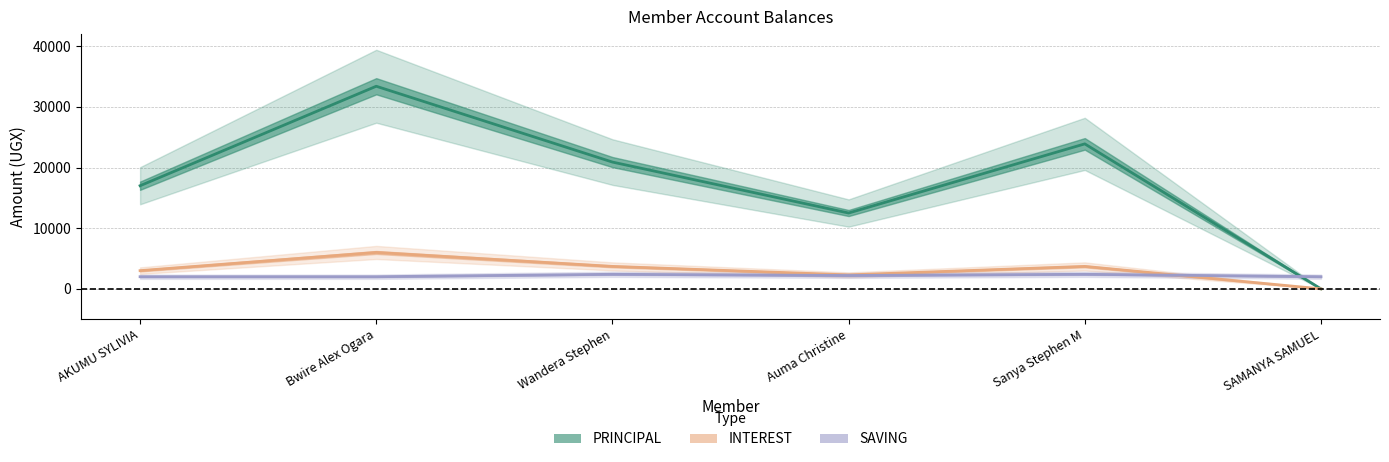

At which category is the sum across all series the highest?

Bwire Alex Ogara